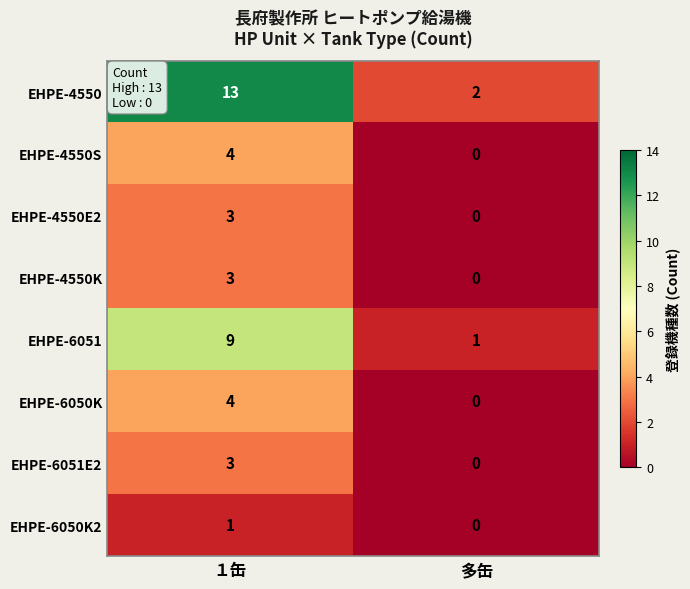

What is the sum of all EHPE-4550S values?

4